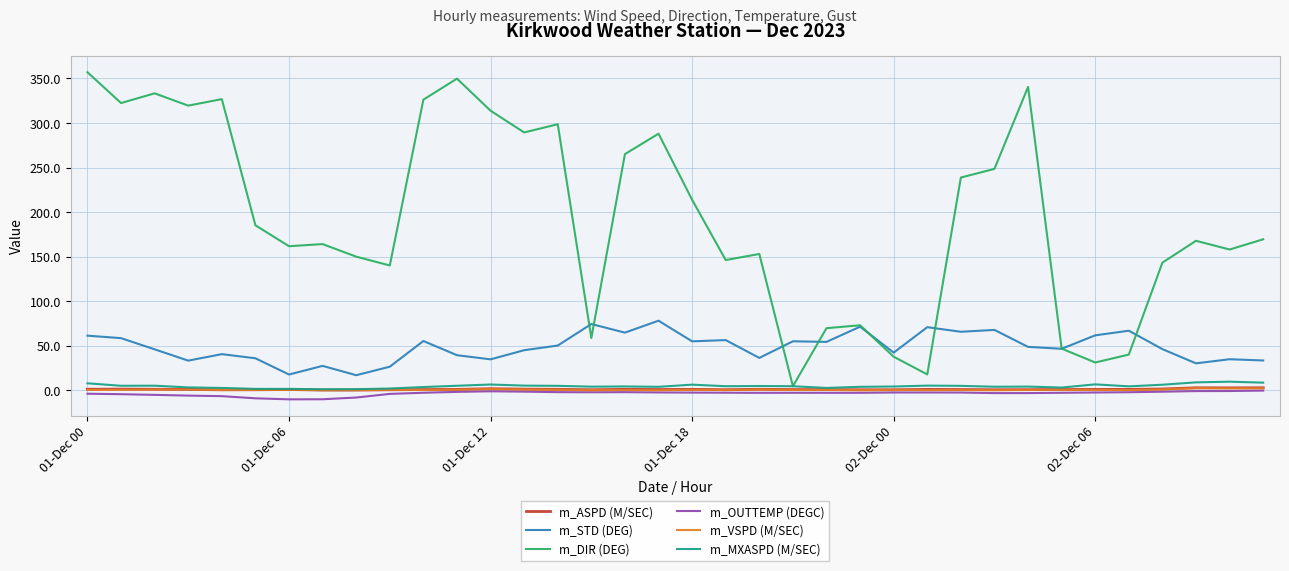

What is the minimum value shown in the chart?

-10.1